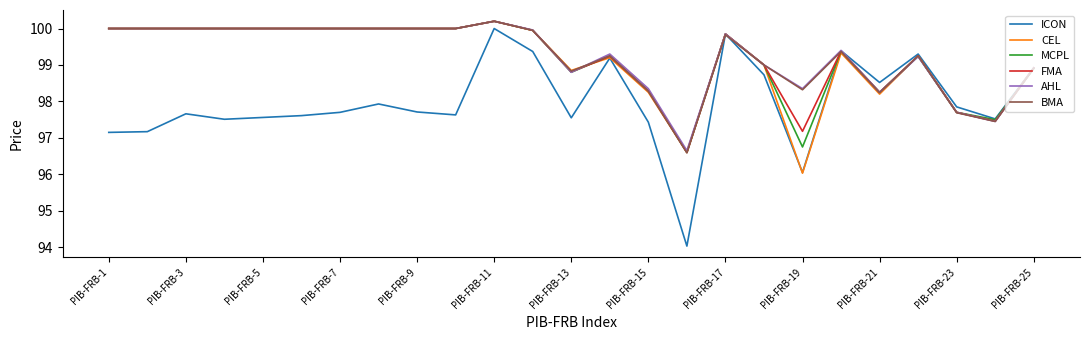

Which series has the widest spread of values?

ICON